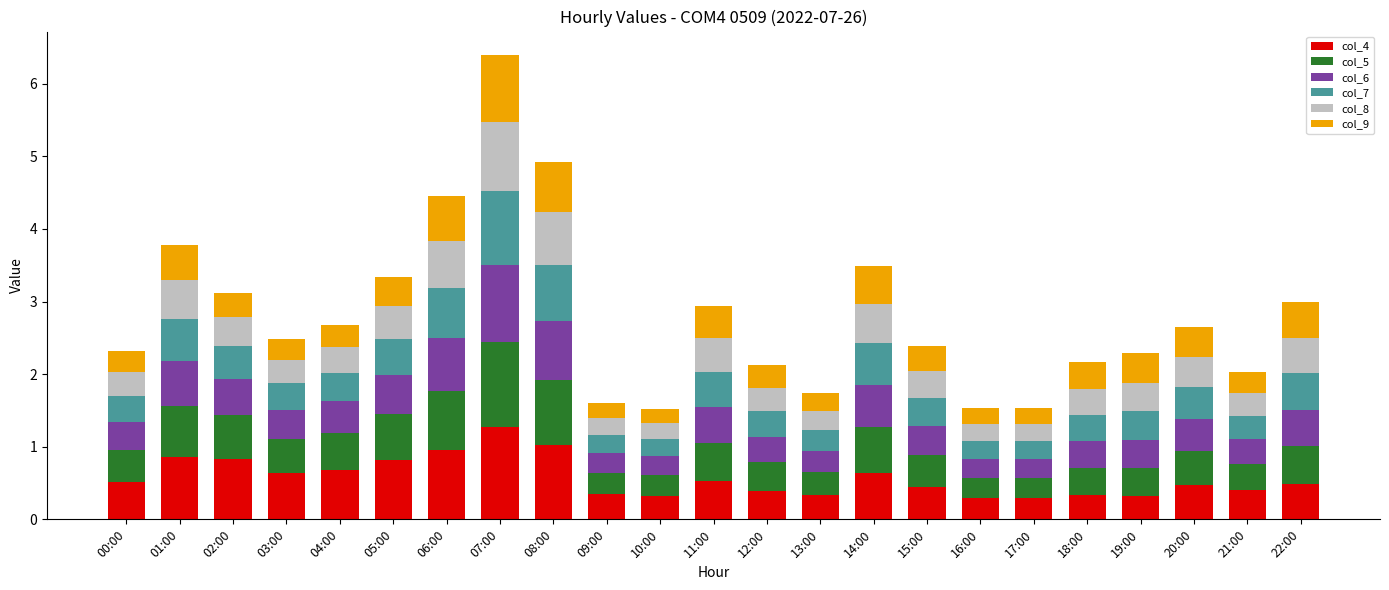

At which category is the sum across all series the highest?

07:00